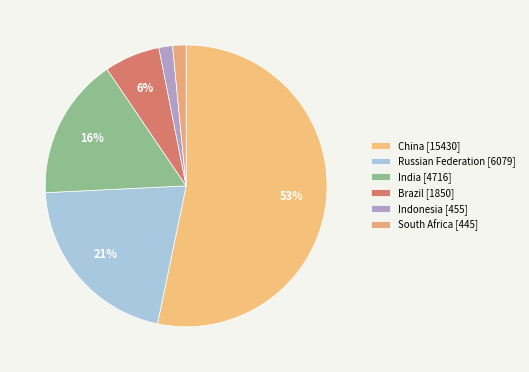

Which has a higher value, China or Indonesia?

China